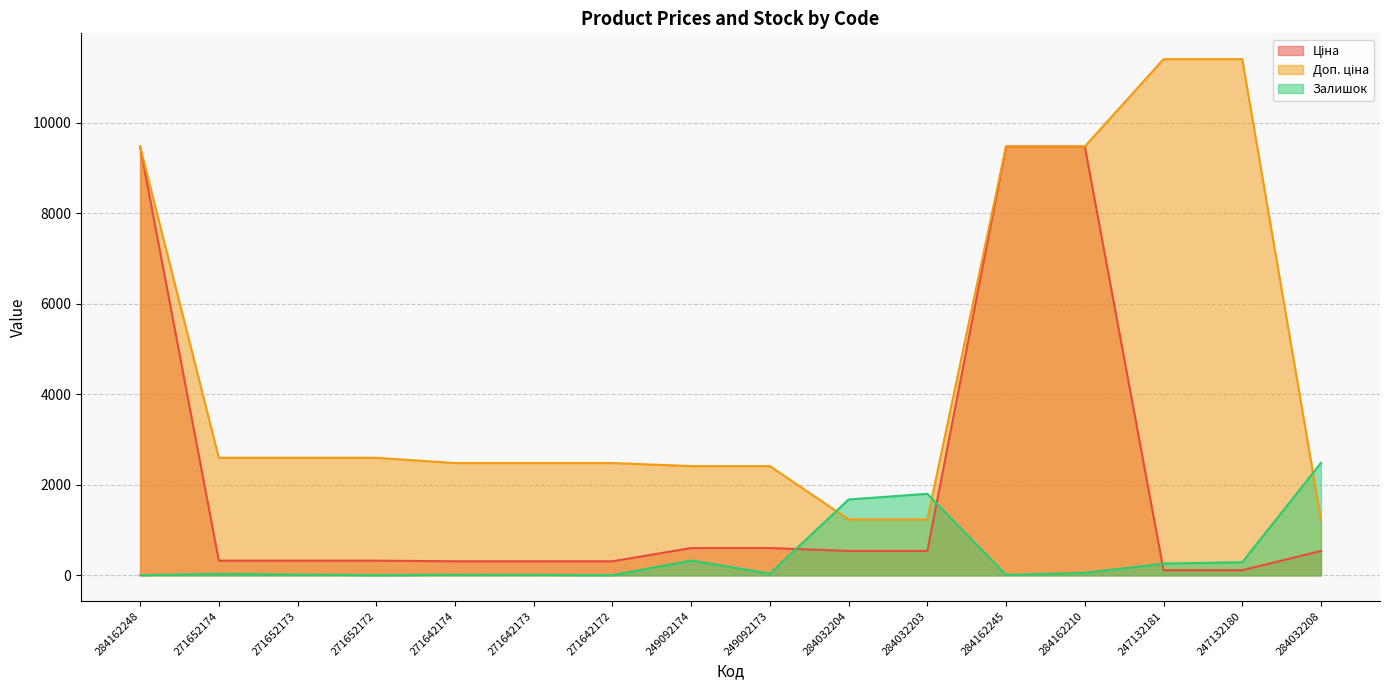

What is the approximate value of Залишок at 284032204?

1677.0